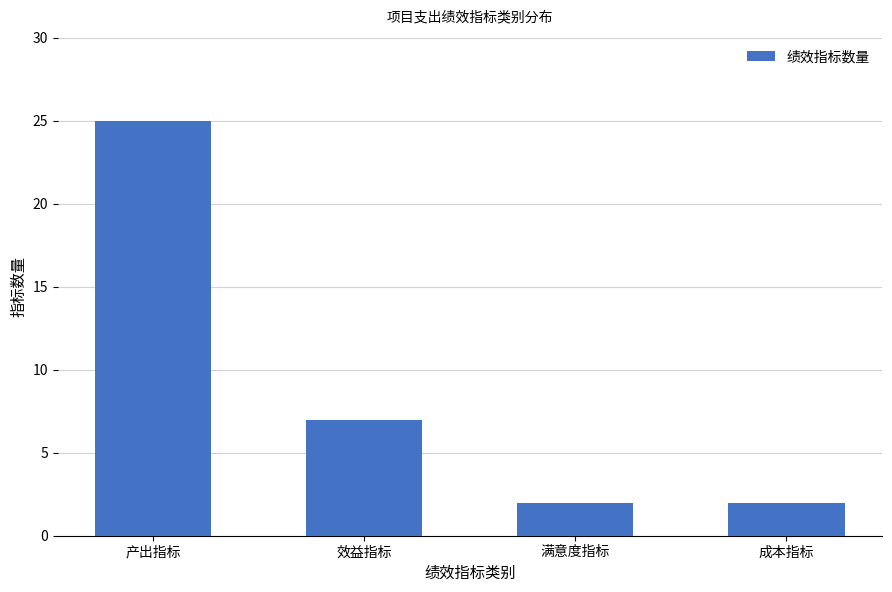

Reading left to right, transcribe all the data shown in this chart.

25	7	2	2